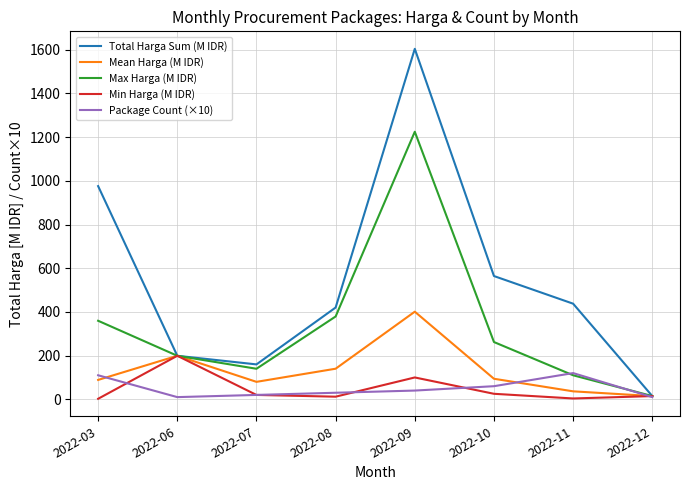

What is the sum of the Max Harga (M IDR) values at 2022-07 and 2022-09?

1364.5